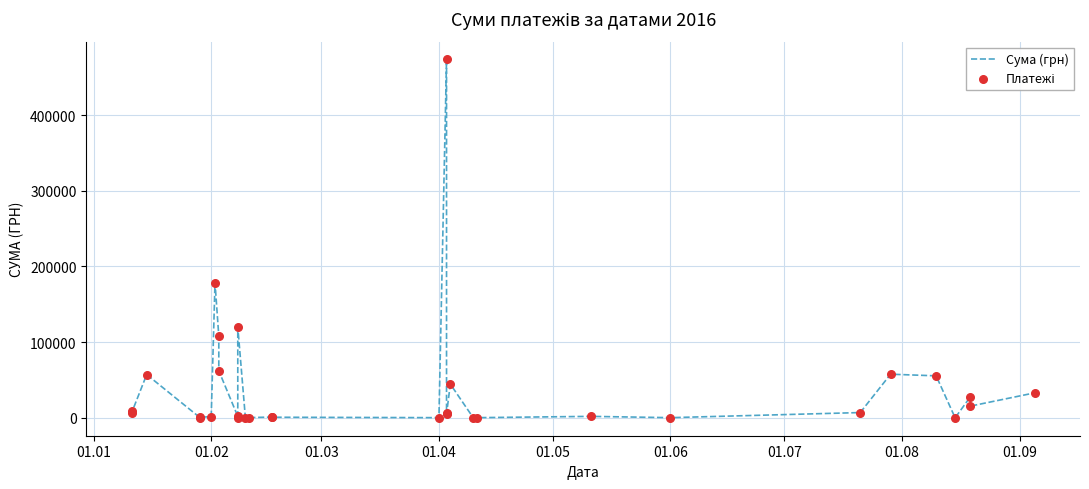

What are all the series names shown in the legend?

Сума (грн), Платежі